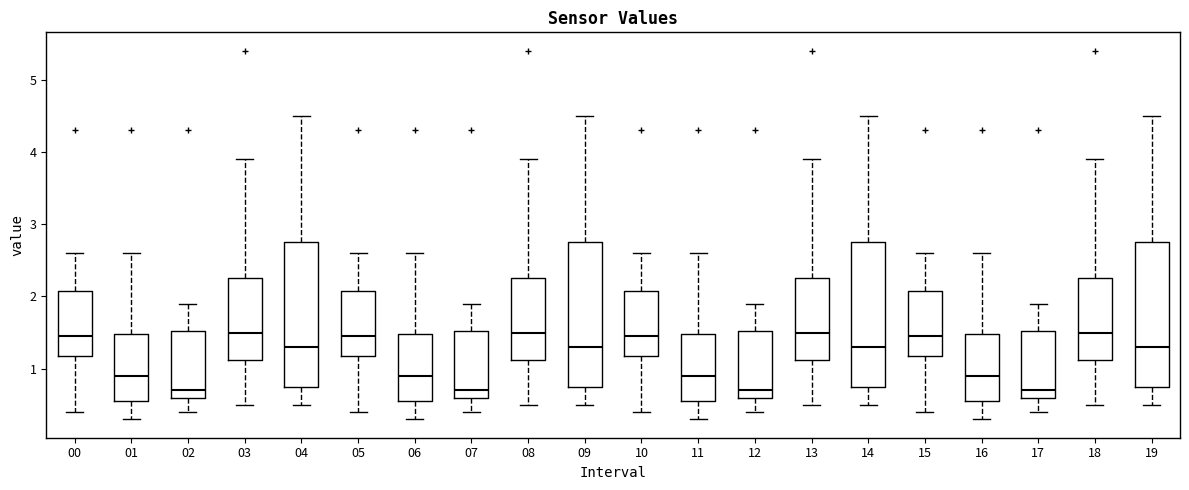

Where does the median line of the box at x = 09 sit on the y-axis? The values are not printed on the chart, so give them approximately, as read against the axis.

1.3